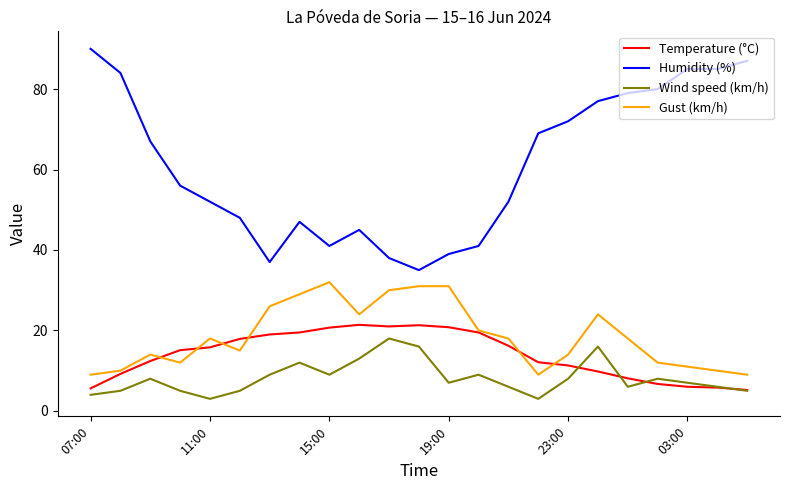

True or false: Humidity (%) and Wind speed (km/h) cross at least once.

False